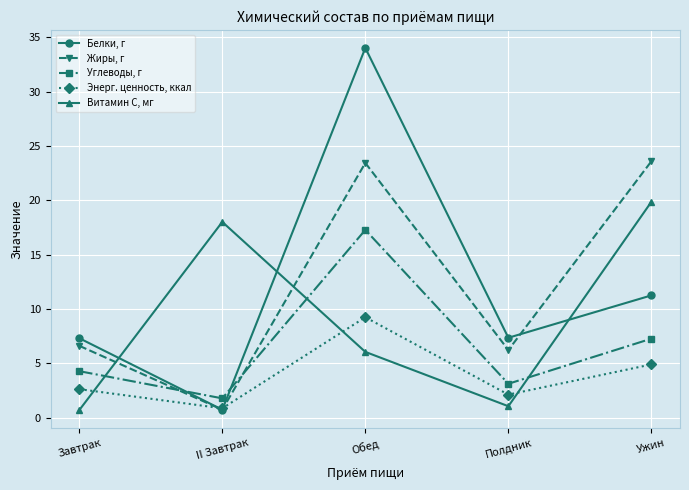

True or false: Жиры, г has more than 0 interior local peaks.

True